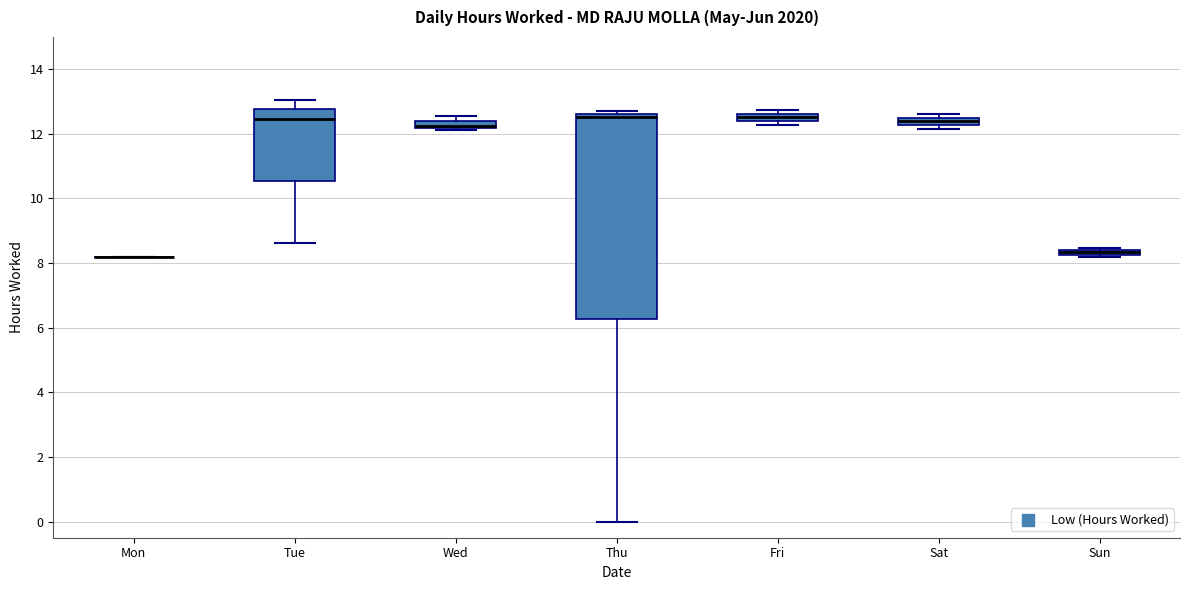

Where does the upper whisker of the box for Tue end on the y-axis? The values are not printed on the chart, so give them approximately, as read against the axis.

13.0